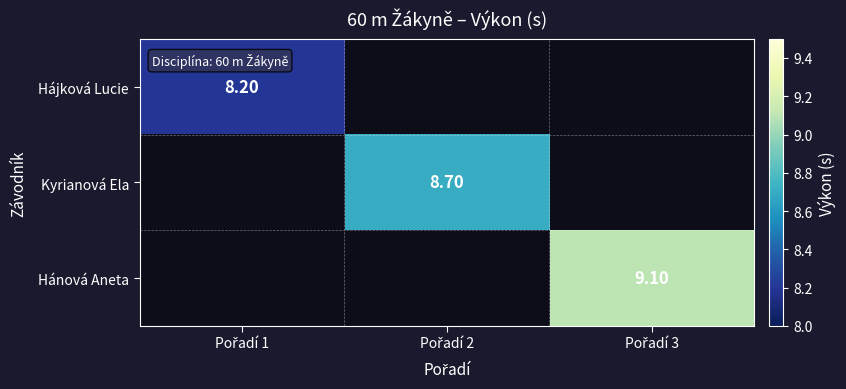

At which category does the chart reach its peak across all series?

Pořadí 3